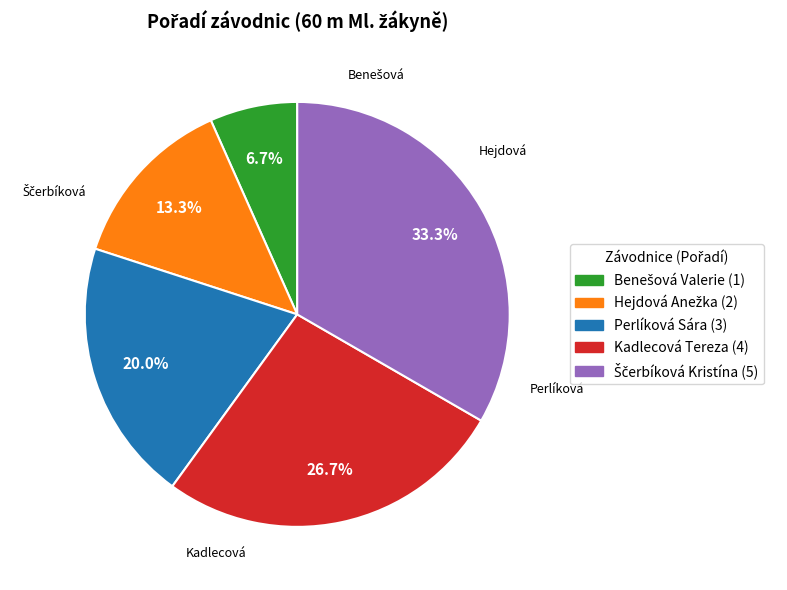

Is there any slice that represents more than half of the pie?

No